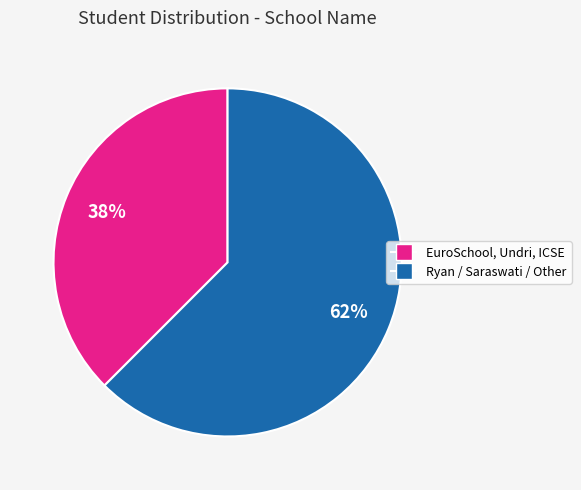

Is there any slice that represents more than half of the pie?

Yes